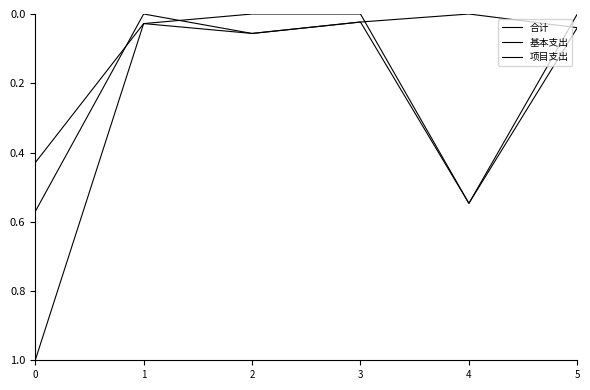

How many lines are shown in the chart?

3